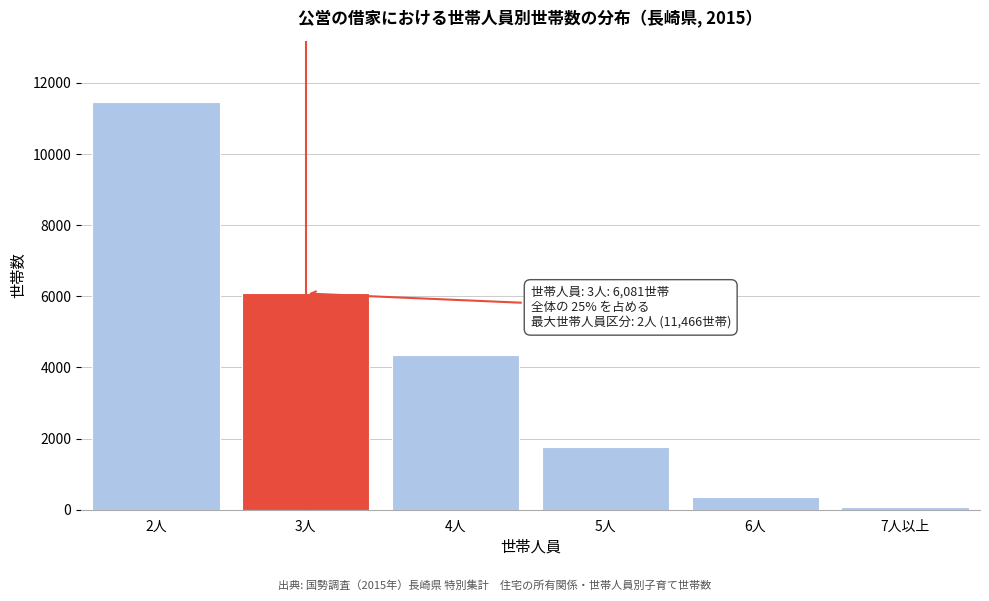

Reading left to right, list all the values displayed in this chart.

2人=11466	3人=6081	4人=4352	5人=1755	6人=357	7人以上=88